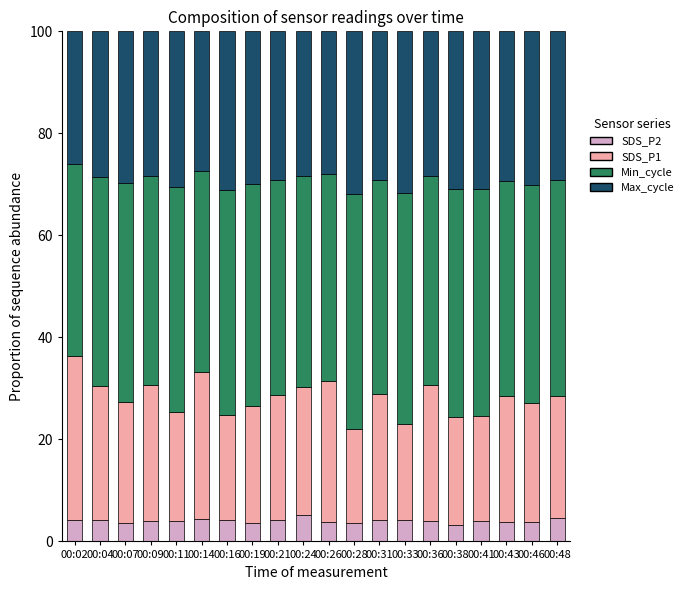

Are the bars horizontal?

No